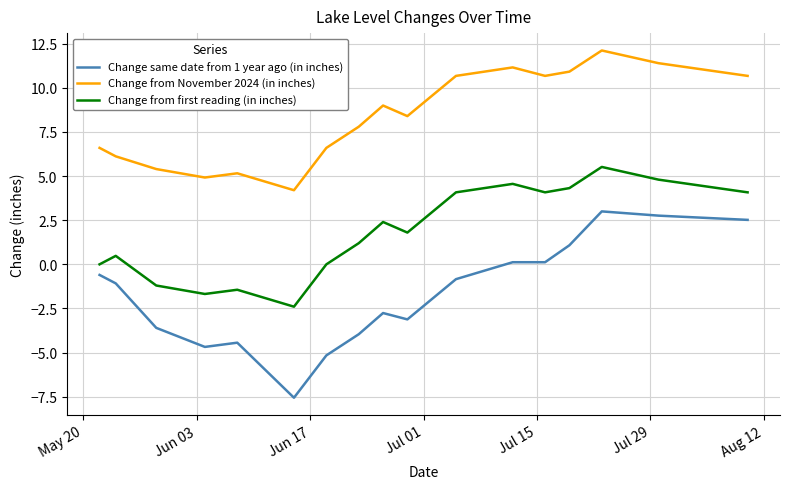

Which series has the widest spread of values?

Change same date from 1 year ago (in inches)